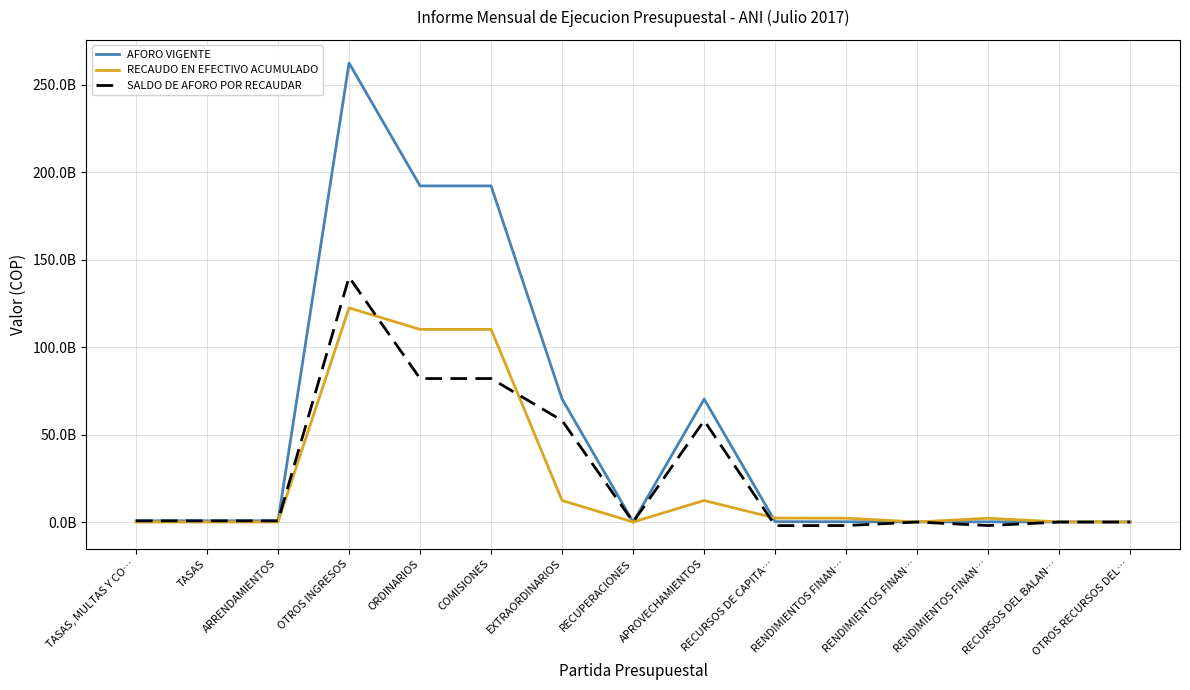

What are all the series names shown in the legend?

AFORO VIGENTE, RECAUDO EN EFECTIVO ACUMULADO, SALDO DE AFORO POR RECAUDAR